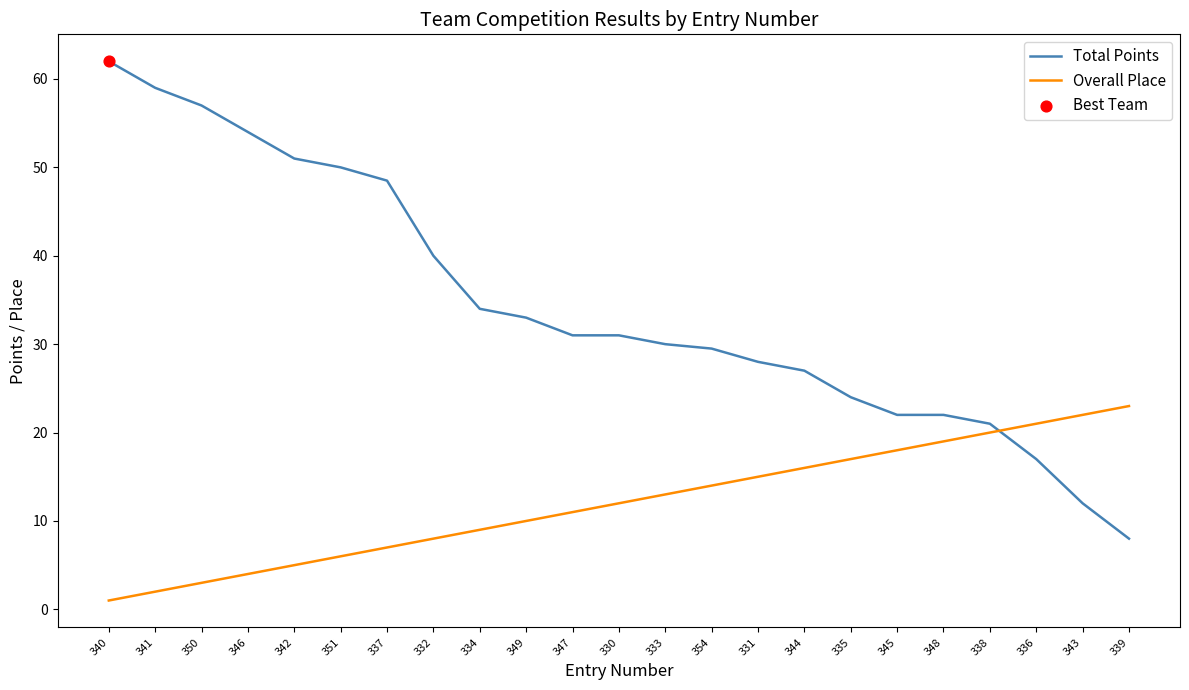

What is the total value across all series at 345?

40.0